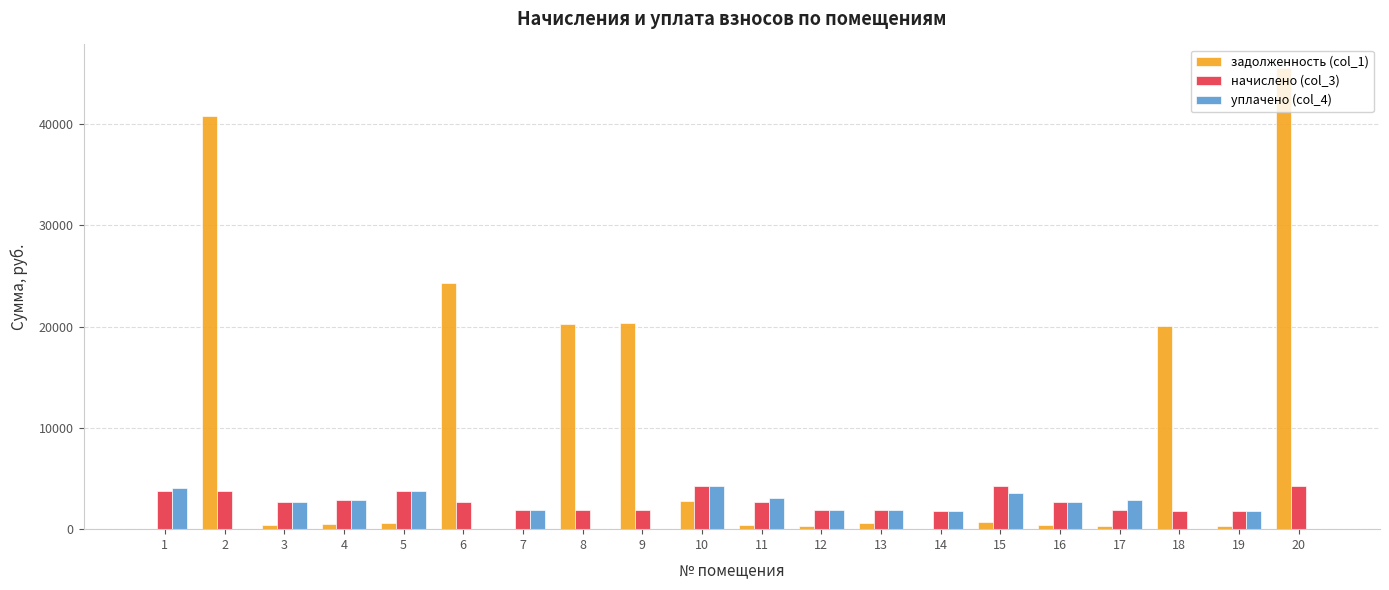

How many data points does each series have?

20